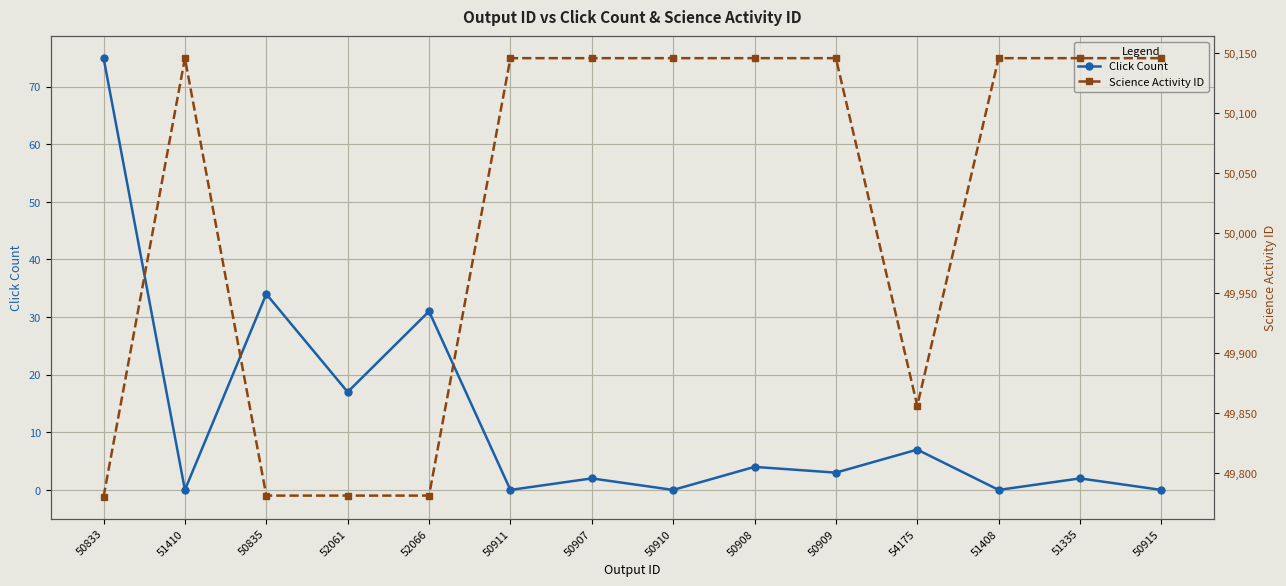

What is the value of the Click Count point at the 1st from the left?

75